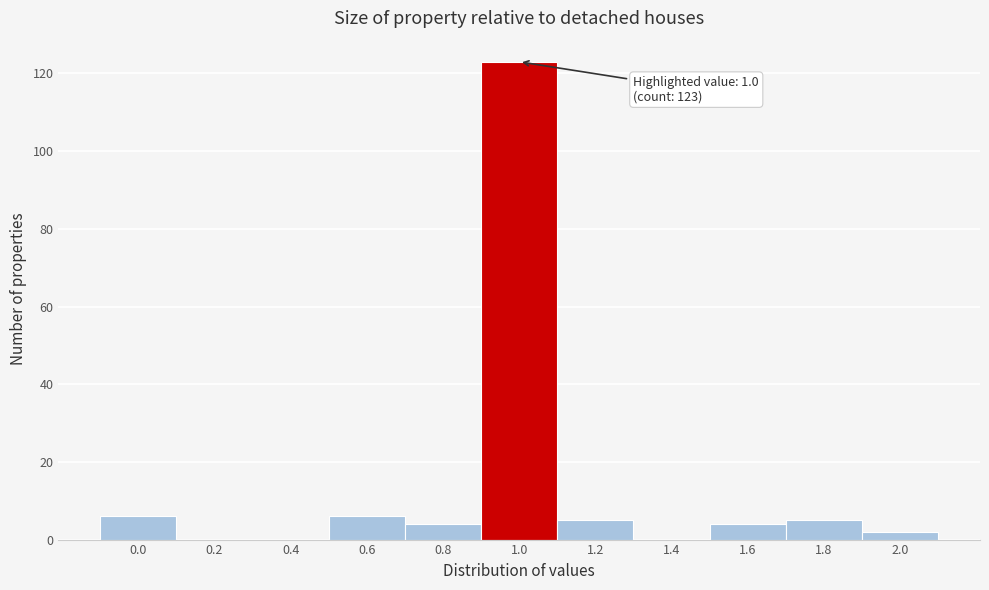

Reading left to right, transcribe all the data shown in this chart.

0.0=6	0.2=0	0.4=0	0.6=6	0.8=4	1.0=123	1.2=5	1.4=0	1.6=4	1.8=5	2.0=2